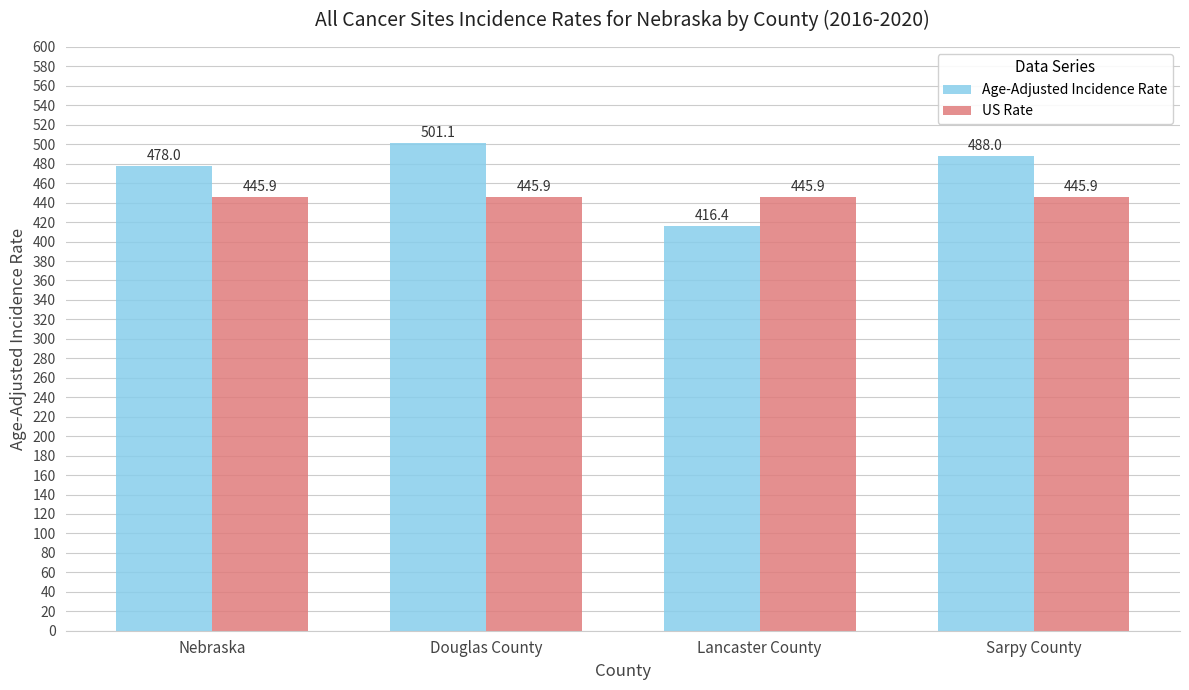

What is the highest value of the US Rate series?

445.9